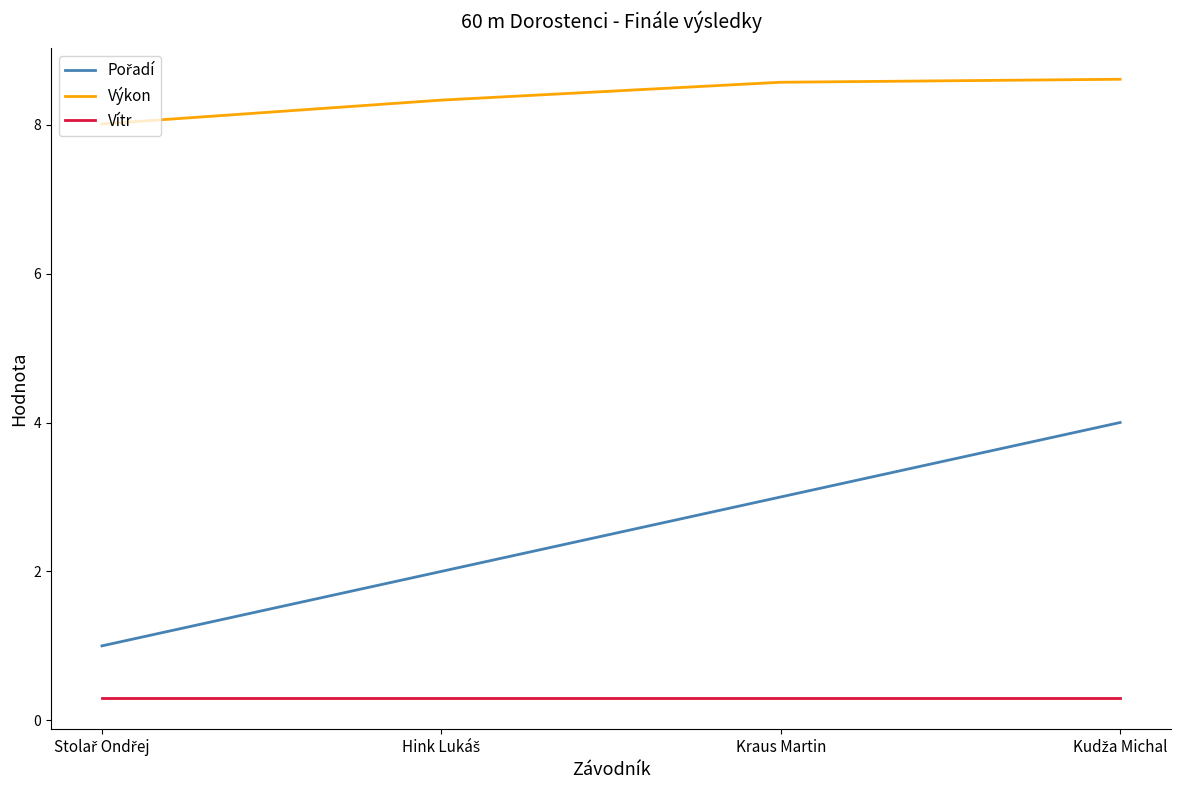

True or false: Výkon has a value of 5.5 at Kraus Martin.

False